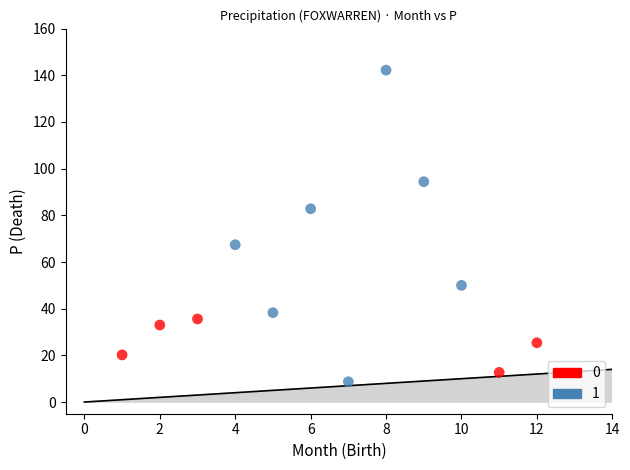

Which series reaches the maximum Y coordinate?

1